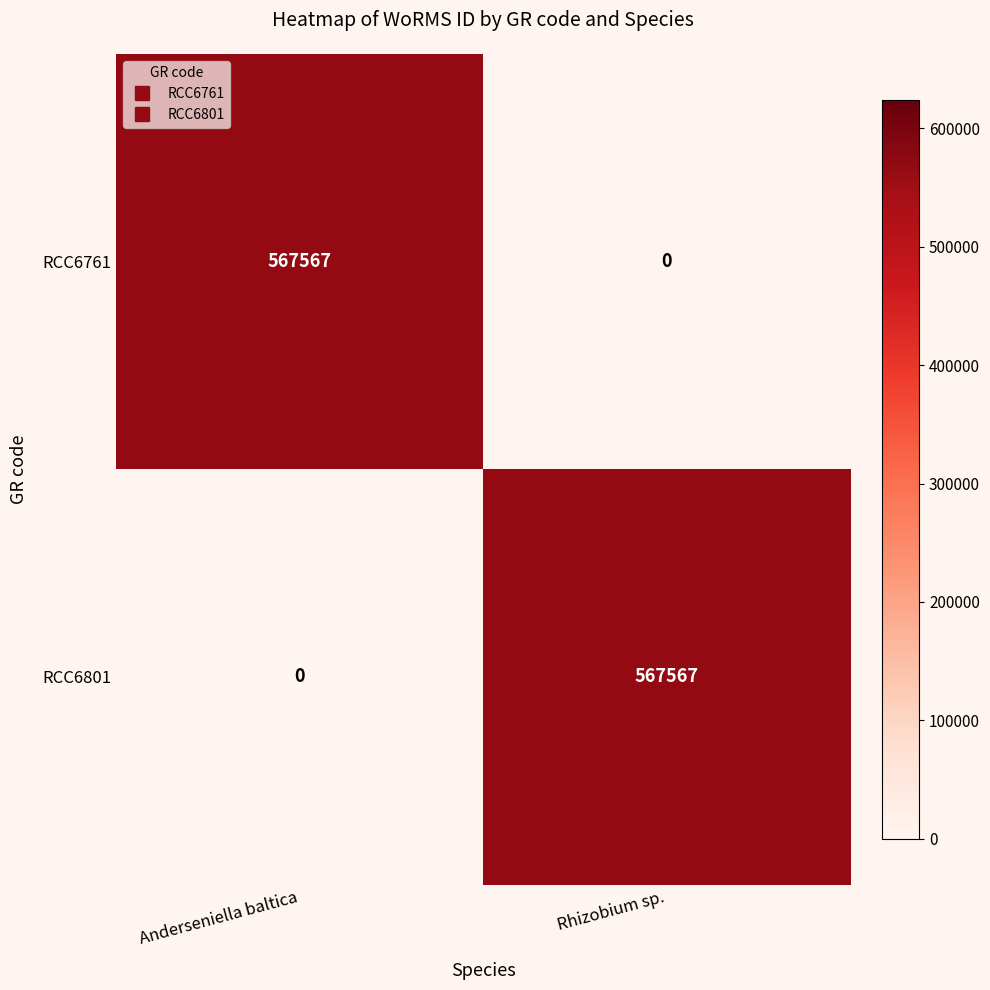

List the labels in order of RCC6761 value, smallest first.

Rhizobium sp., Anderseniella baltica